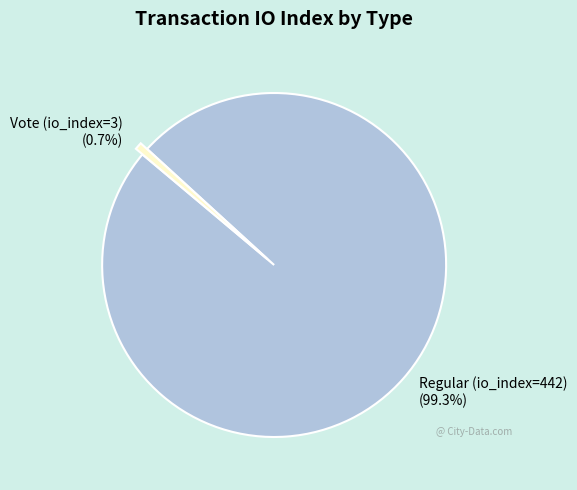

True or false: Vote (io_index=3) accounts for 1% of the total.

True